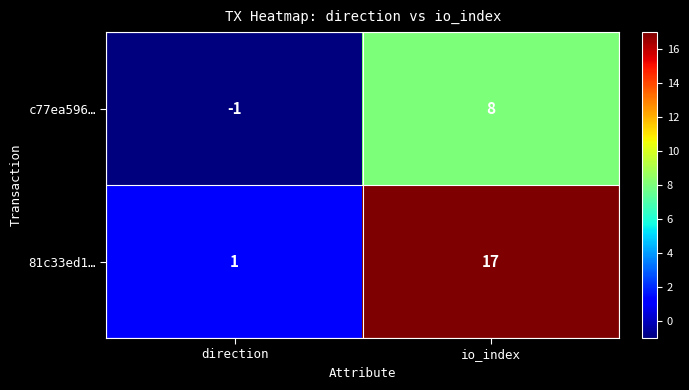

What is the difference between the highest and lowest values at direction?

2